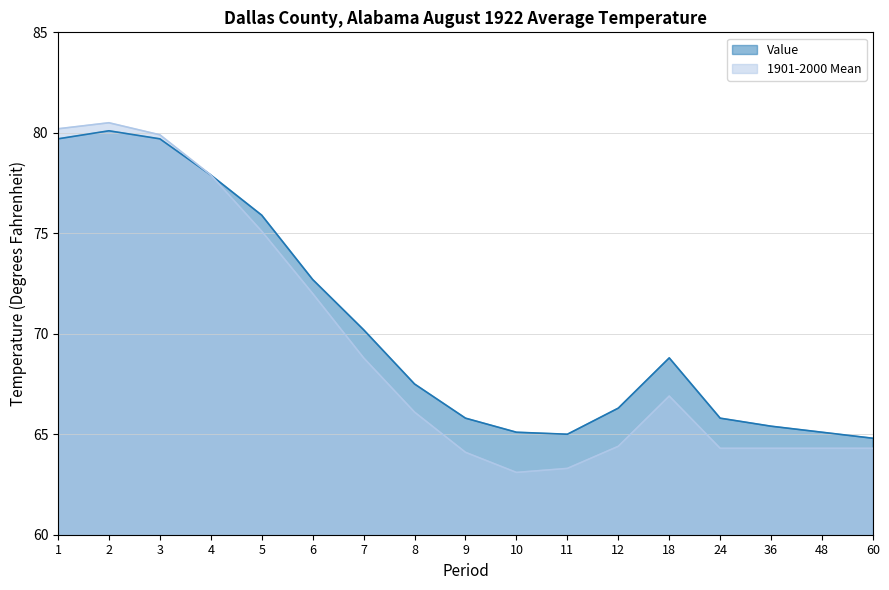

Which series has the widest spread of values?

1901-2000 Mean